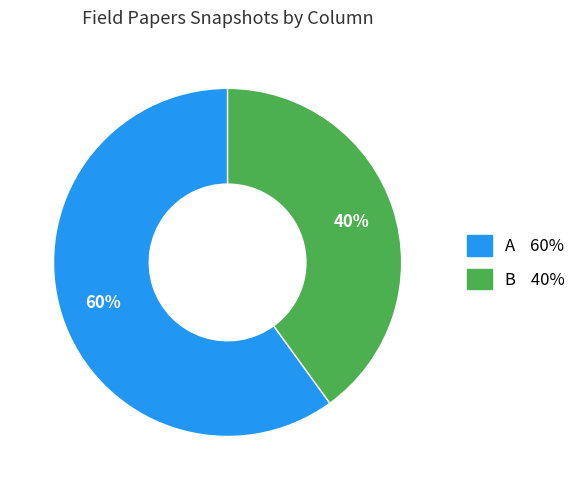

Between A and B, which is larger?

A